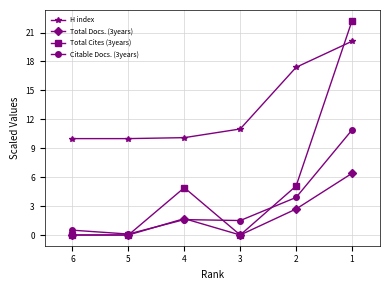

What is the sum of the Total Docs. (3years) values at 2 and 5?

2.7